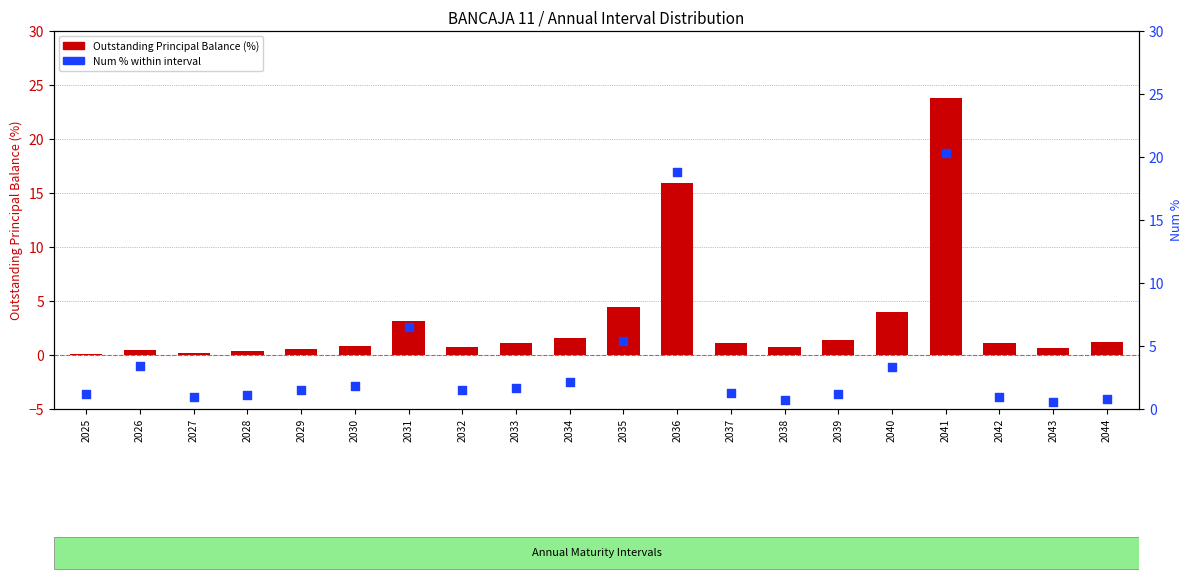

Which series has the largest Y range (max minus min)?

Outstanding Principal Balance (%)